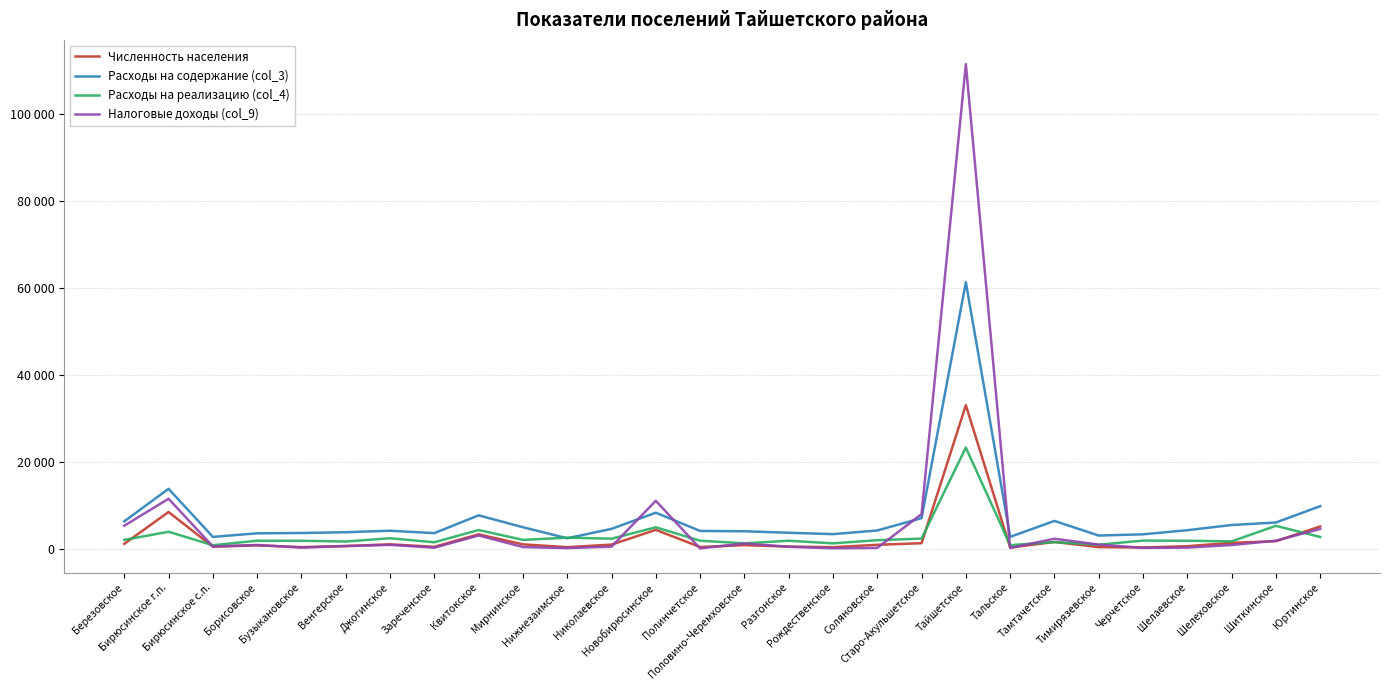

What is the label of the 26th point from the right?

Бирюсинское с.п.